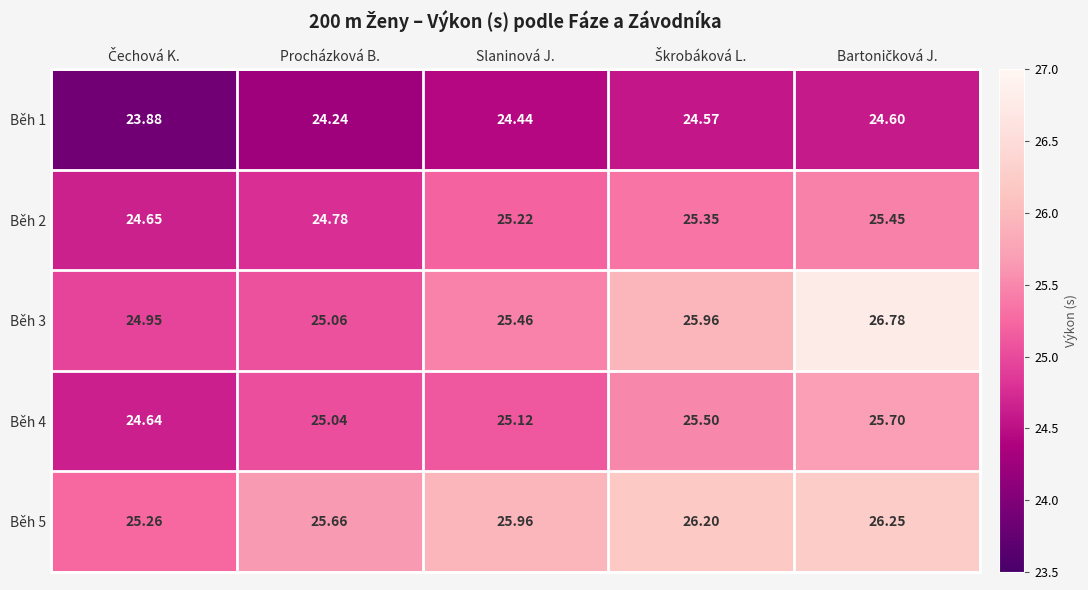

At which label does Běh 4 first exceed 25?

Procházková B.